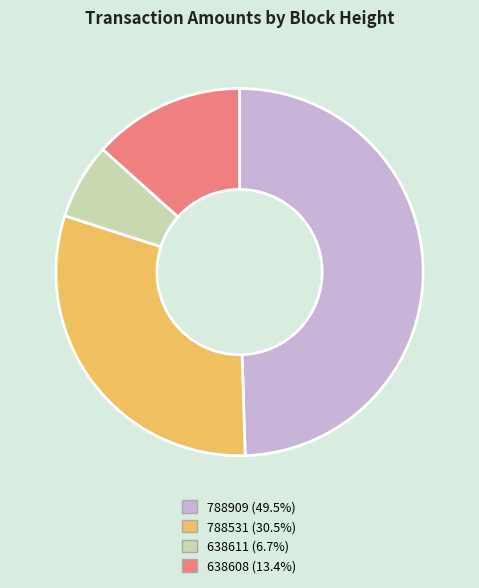

Rank the categories by value from lowest to highest.

638611, 638608, 788531, 788909